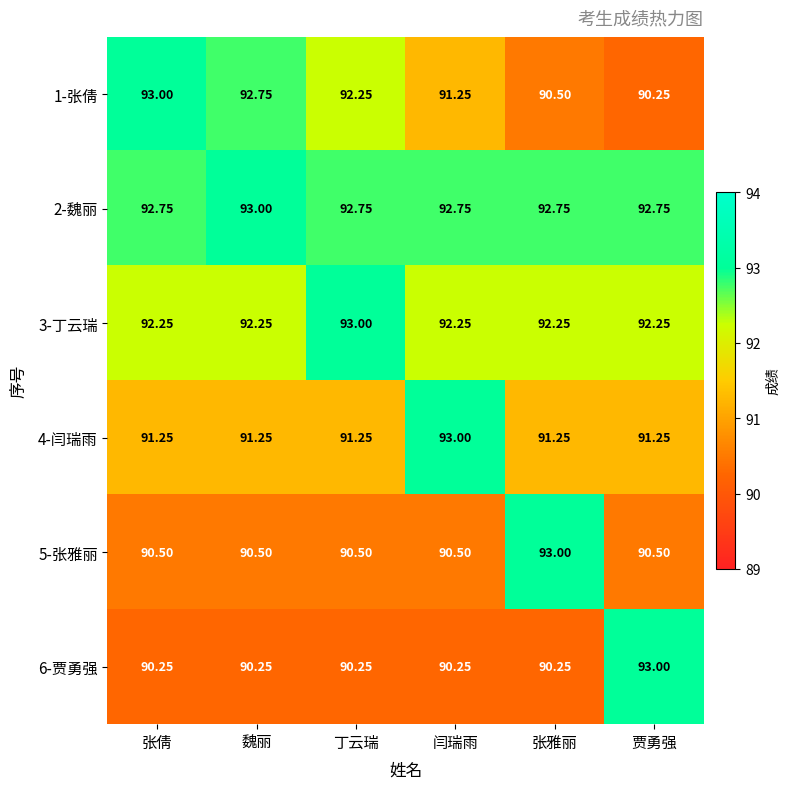

At 丁云瑞, list the series in order from smallest to largest.

6-贾勇强, 5-张雅丽, 4-闫瑞雨, 1-张倩, 2-魏丽, 3-丁云瑞